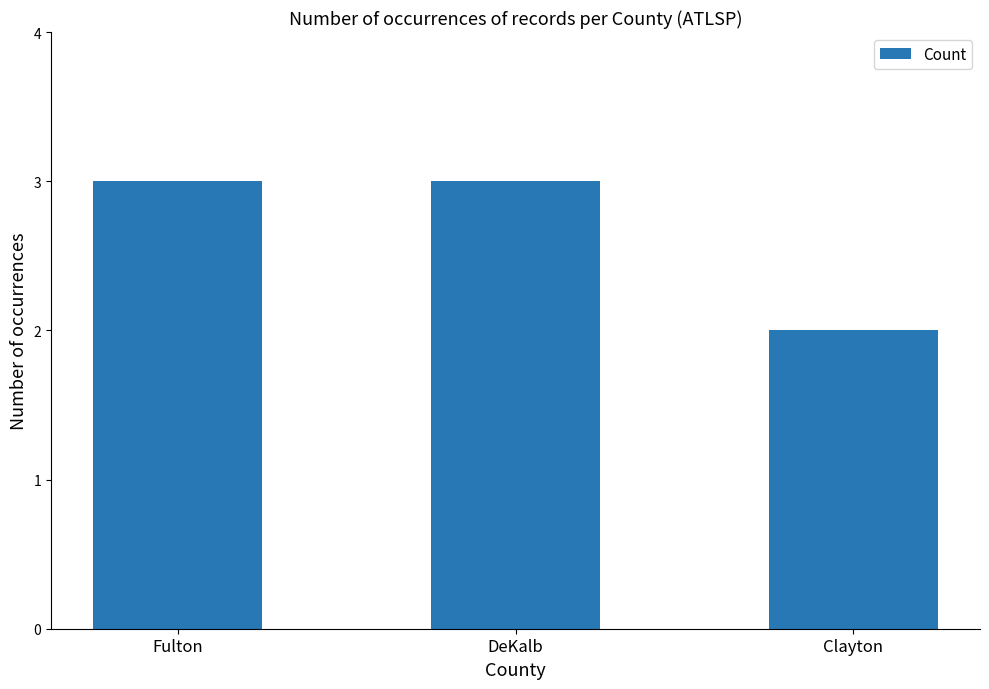

Between Fulton and Clayton, which is larger?

Fulton